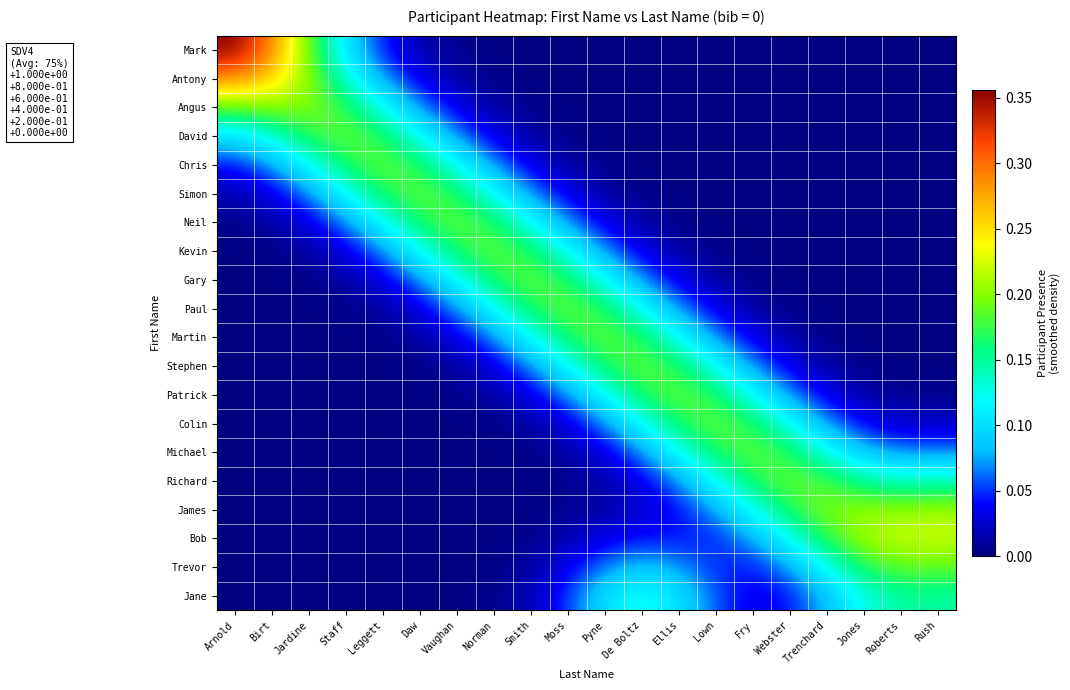

What is the total value across all series at Ellis?

1.2